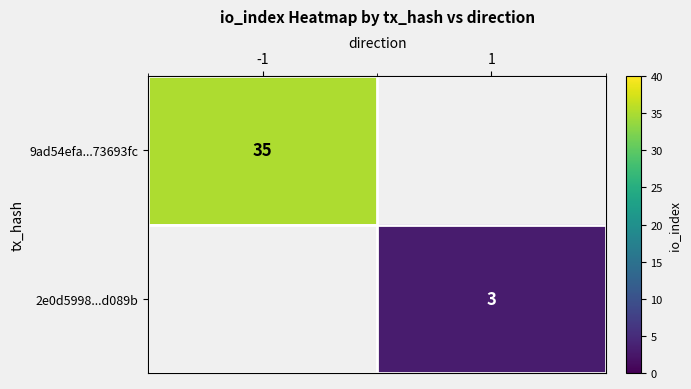

Is the value of 9ad54efa...73693fc at -1 greater than the value of 2e0d5998...d089b at 1?

Yes